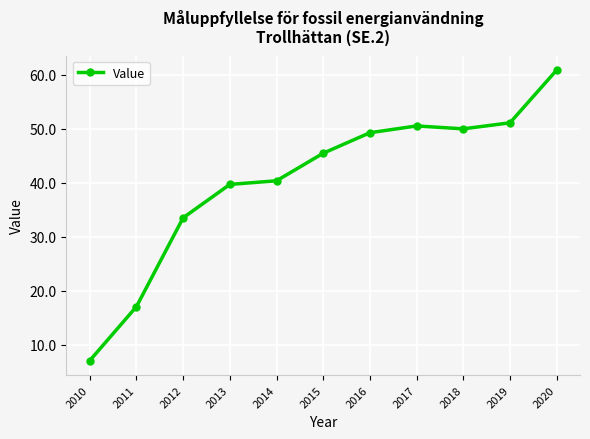

List the labels in order of value, largest first.

2020, 2019, 2017, 2018, 2016, 2015, 2014, 2013, 2012, 2011, 2010